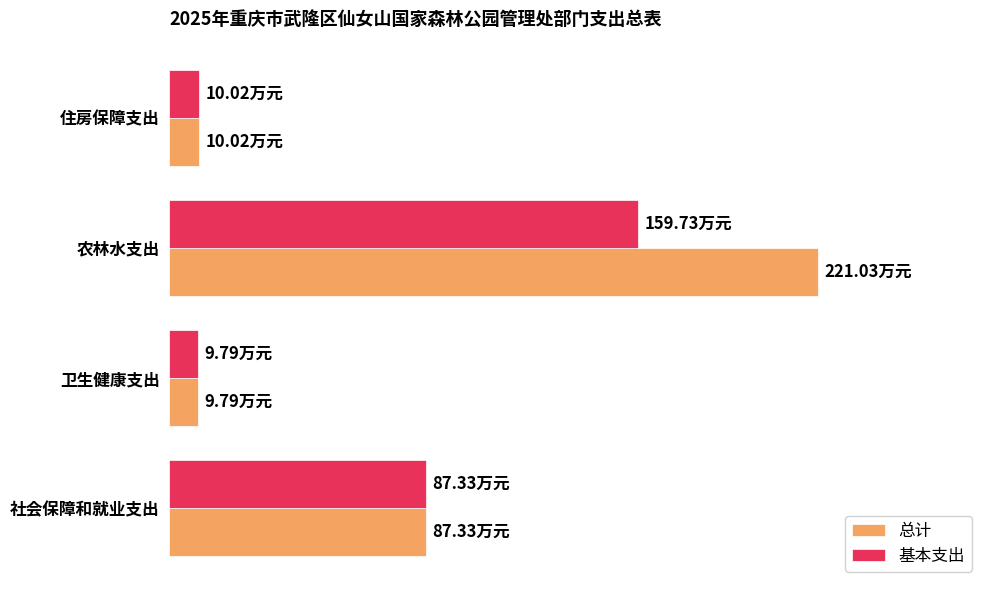

What are all the series names shown in the legend?

总计, 基本支出